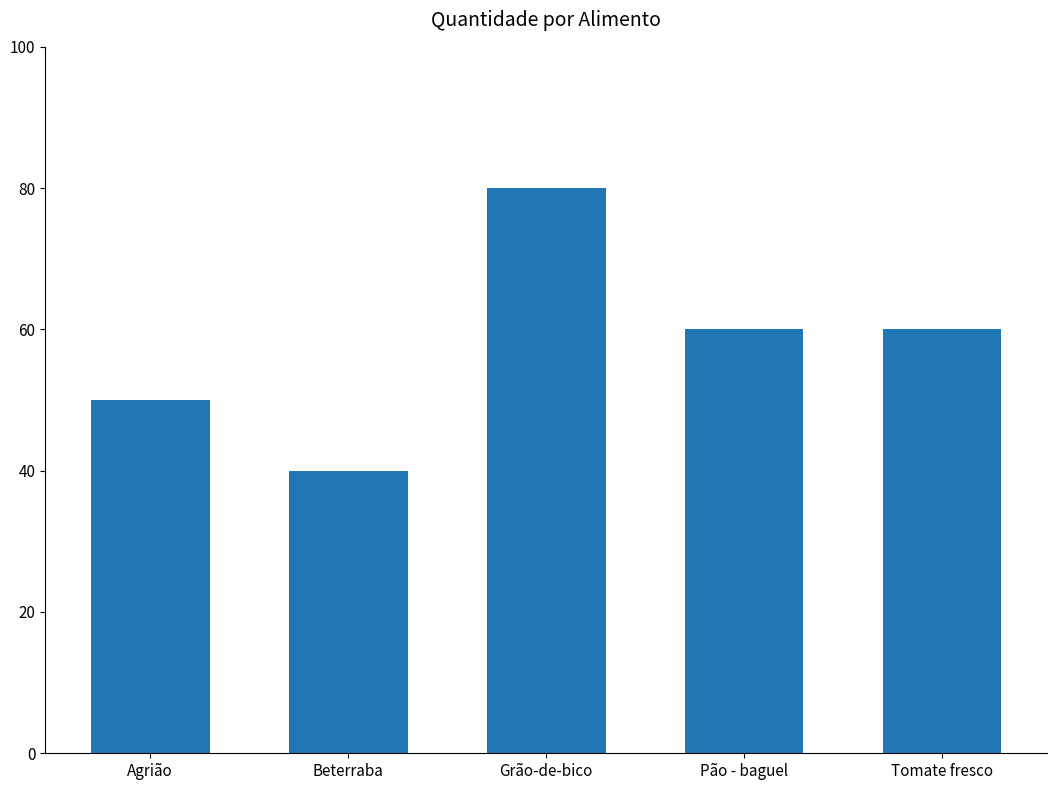

Count the number of data series in this chart.

1